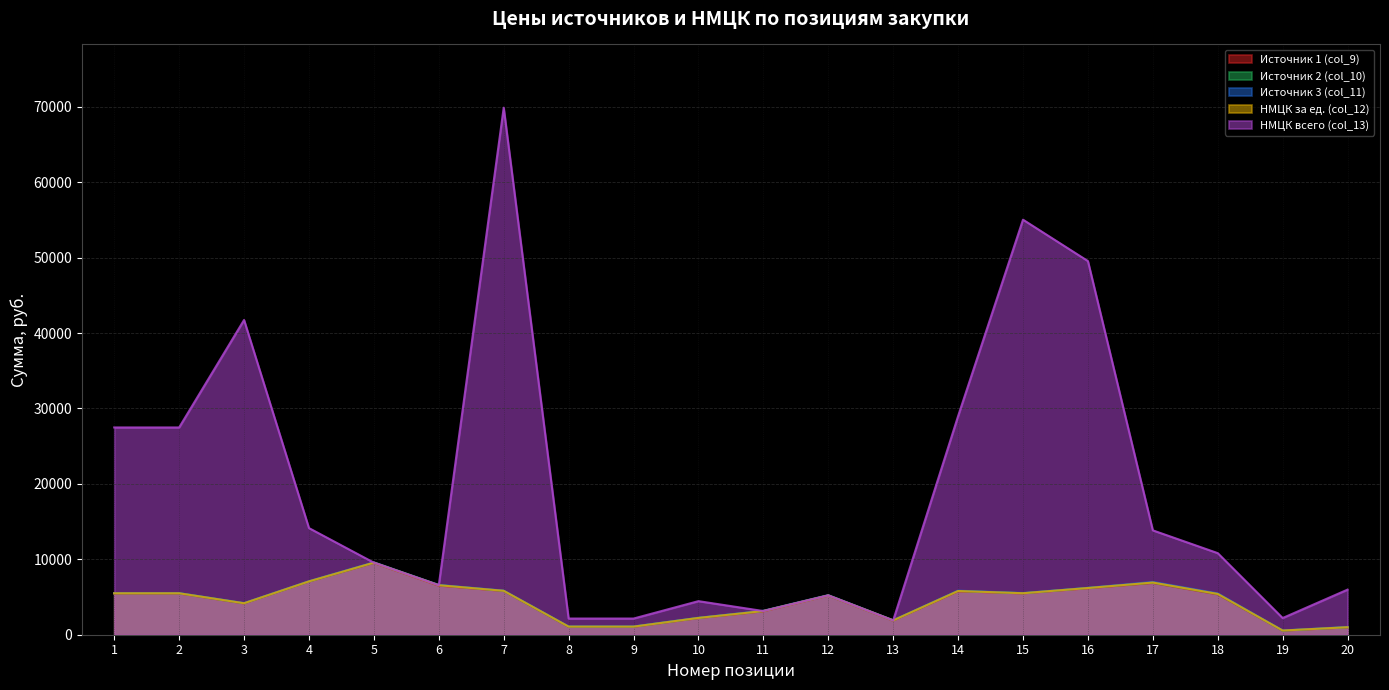

What is the value of the Источник 2 (col_10) point at the 1st from the left?

5500